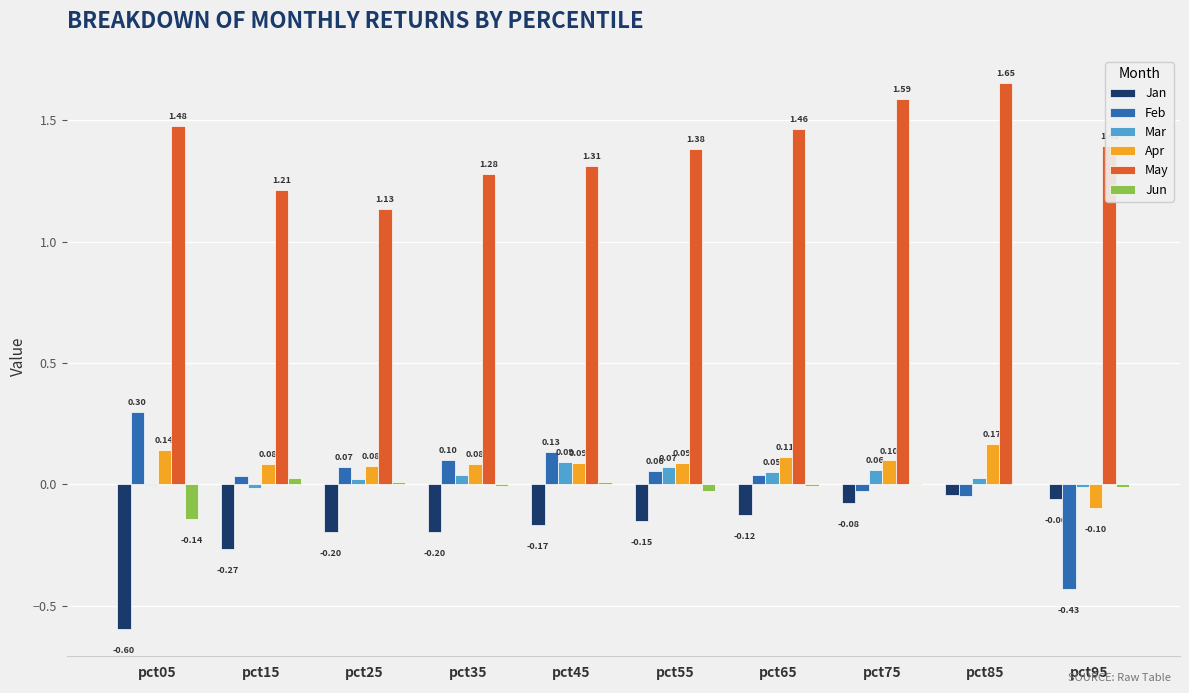

Which category has the highest value in the Mar series?

pct45